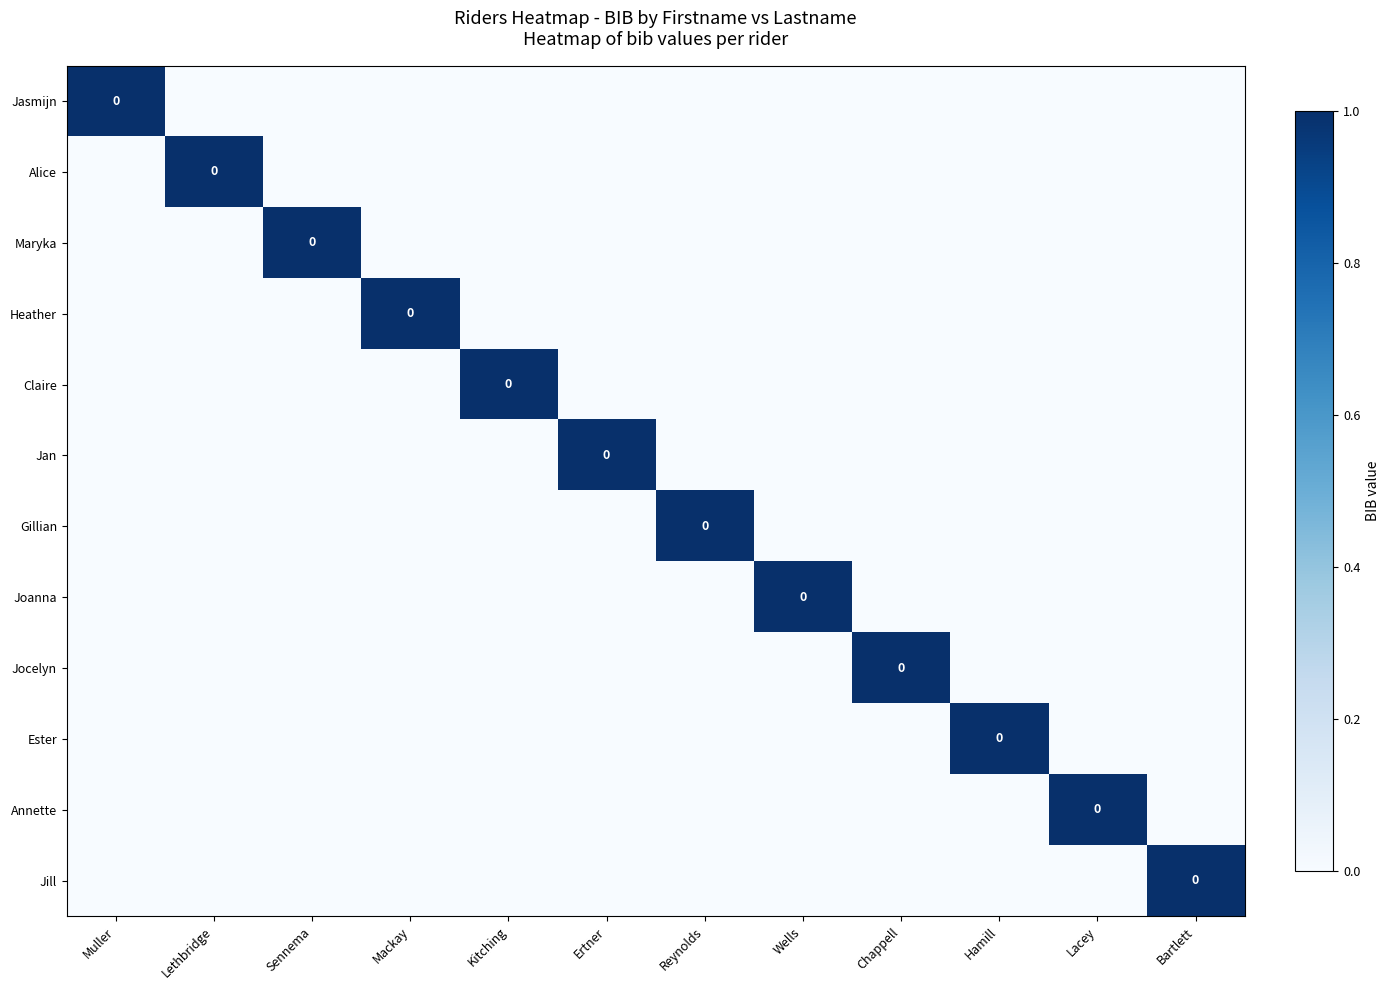

At how many categories does at least one series exceed 0?

12